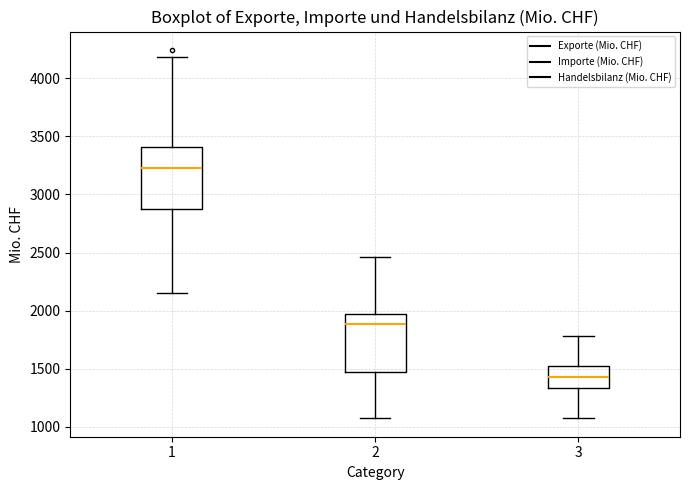

Reading left to right, transcribe this box plot: for each box, give where its median line is, the range the box spans, and where its two whiskers end, as read against the y-axis. The values are not printed on the chart, so give them approximately, as read against the axis.

1: median 3250, box 2900 to 3400, whiskers 2150 to 4200
2: median 1900, box 1450 to 1950, whiskers 1050 to 2450
3: median 1450, box 1350 to 1500, whiskers 1100 to 1800